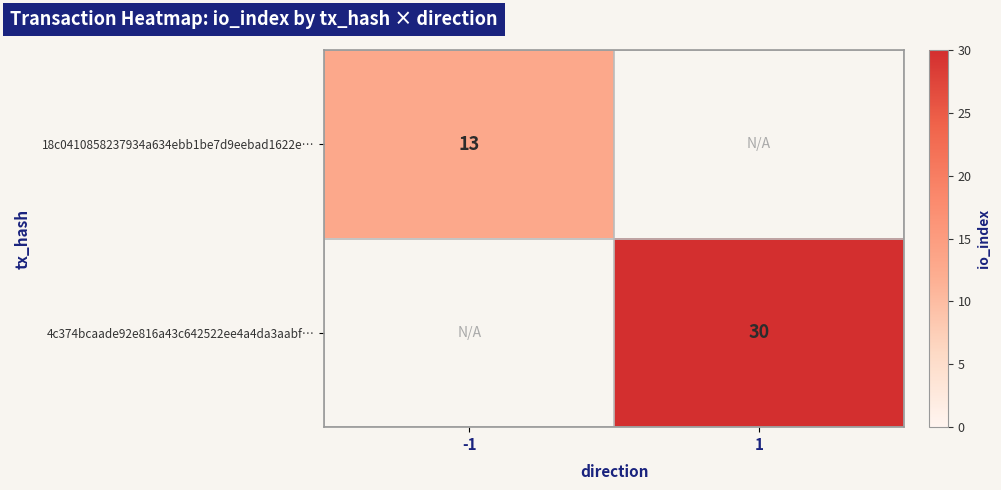

Which category has the lowest value across all series?

-1